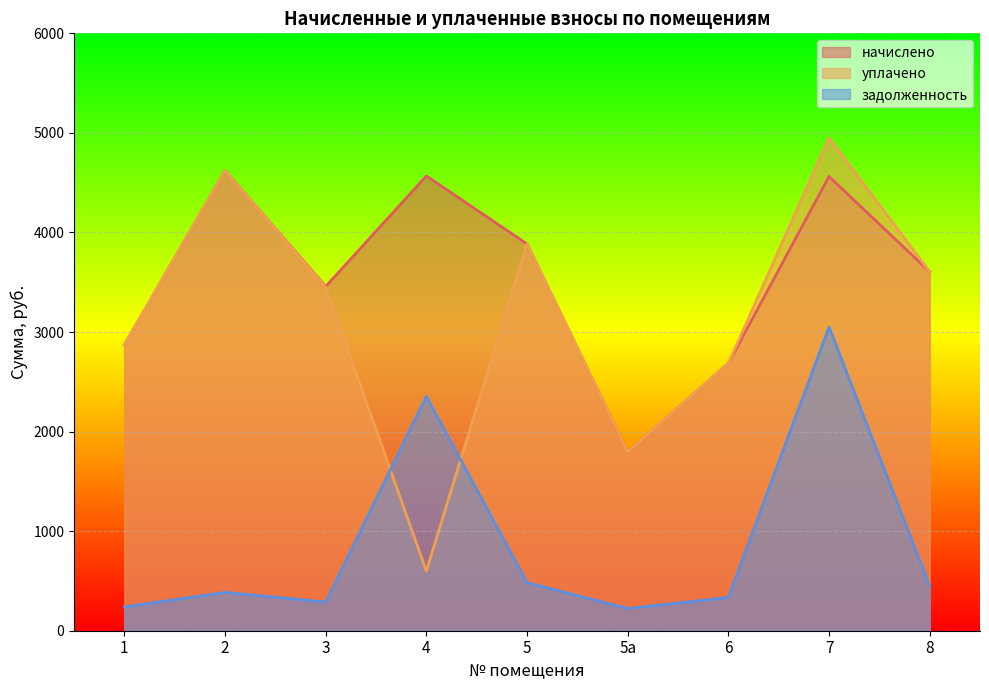

What is the label of the 6th point from the right?

4